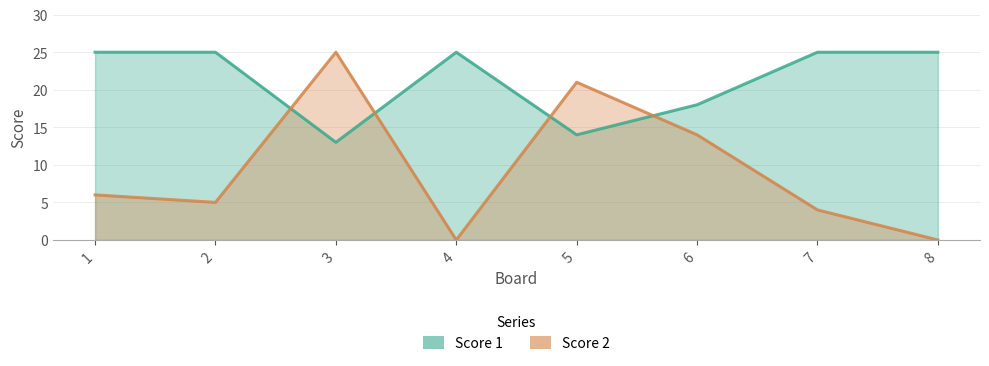

Reading left to right, list all the values displayed in this chart.

Score 1: 1=25	2=25	3=13	4=25	5=14	6=18	7=25	8=25
Score 2: 1=6	2=5	3=25	4=0	5=21	6=14	7=4	8=0